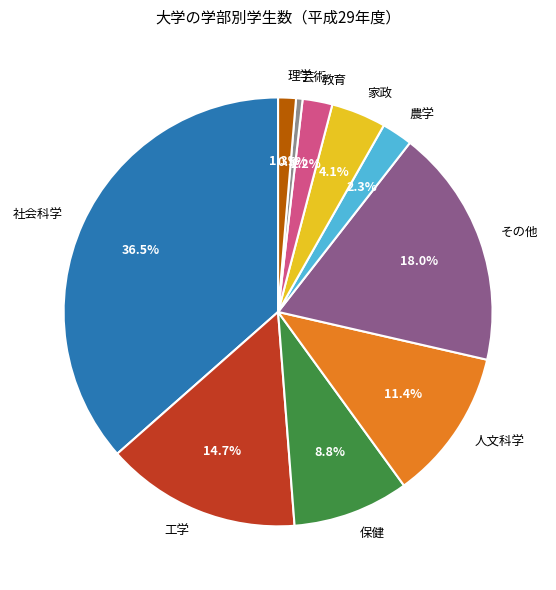

Do 農学 and 工学 together represent more than half of the pie?

No